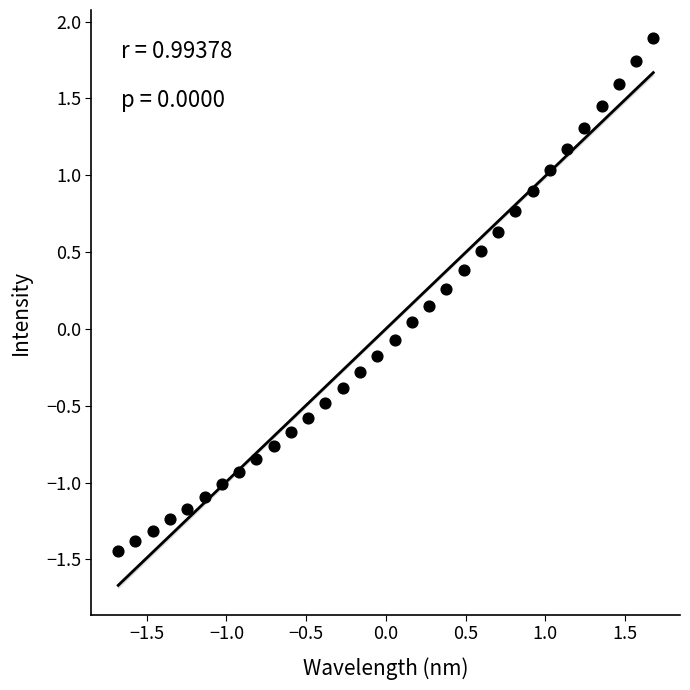

What is the range of Y values (max minus min)?

3.3